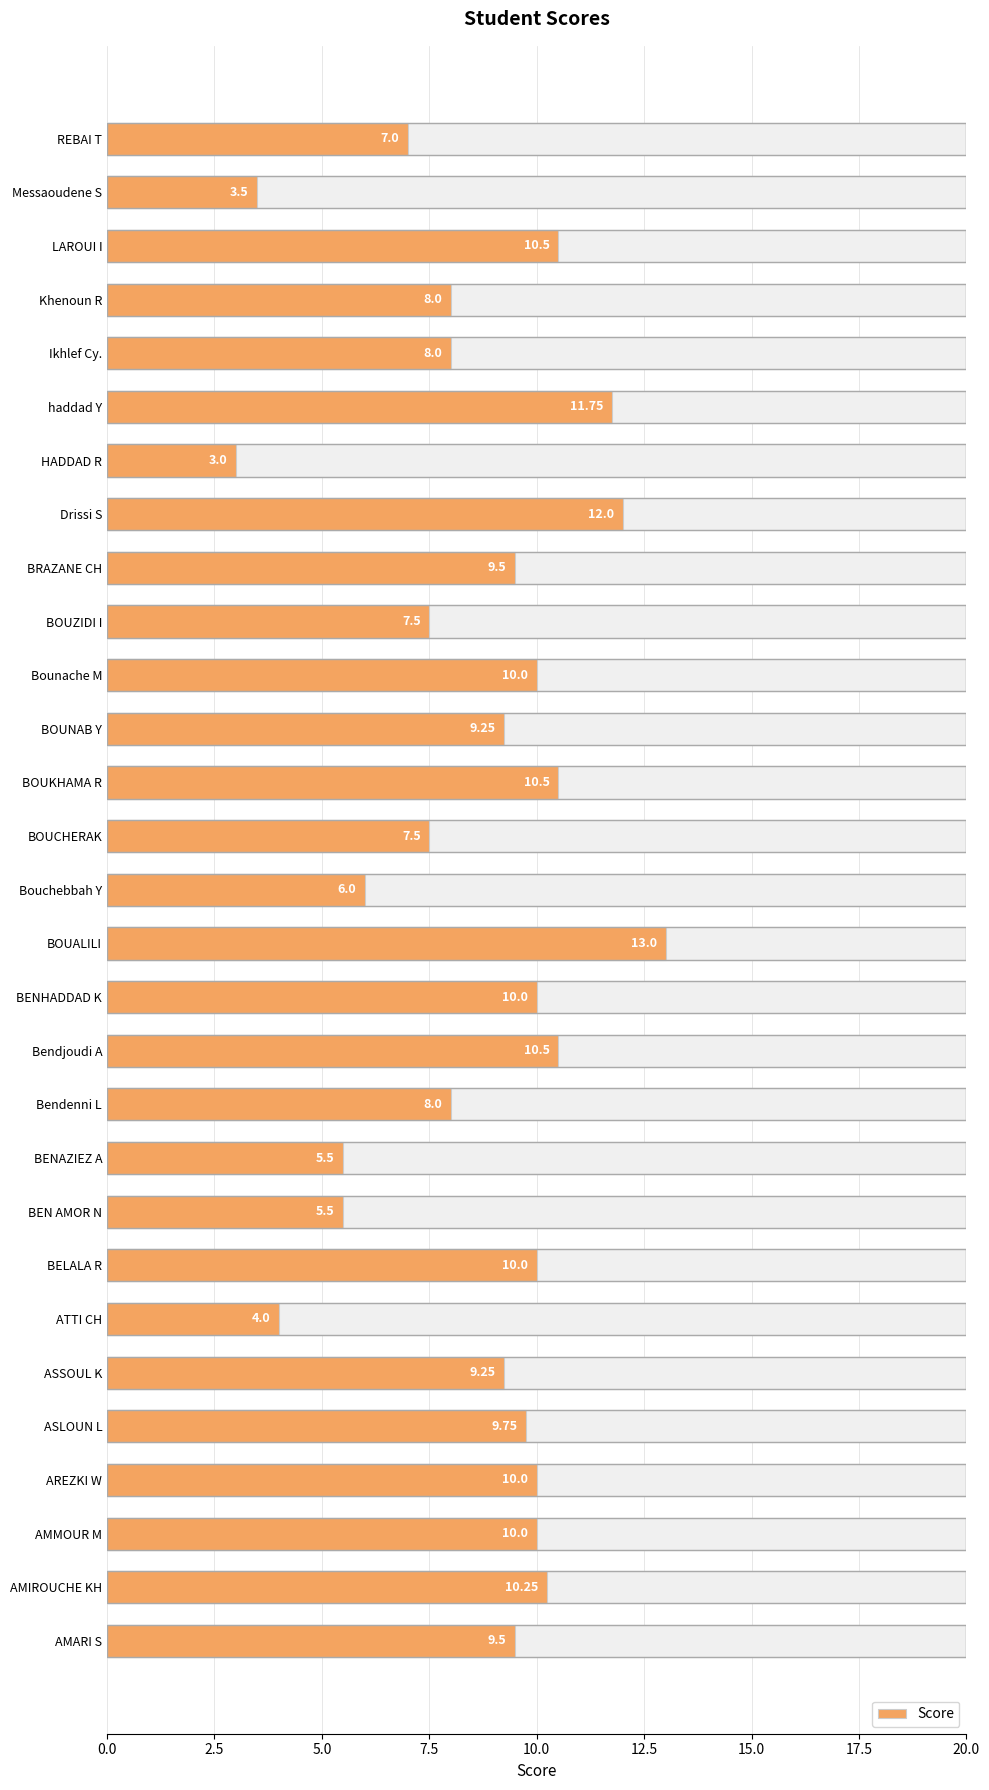

What is the label of the 26th bar from the right?

AREZKI W